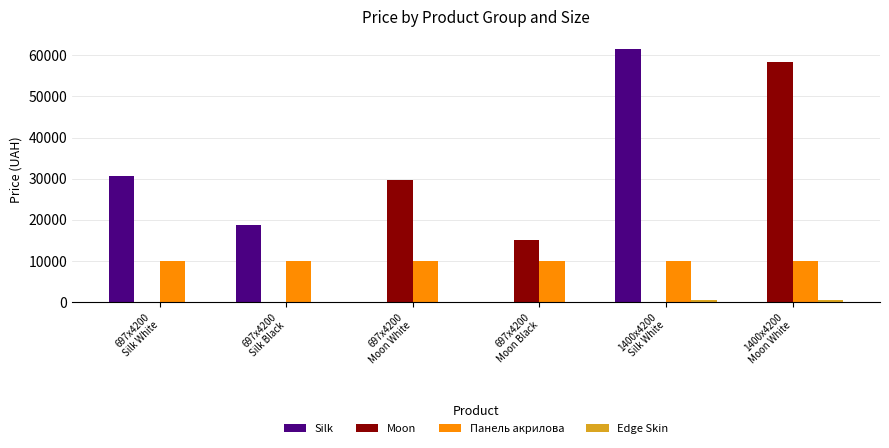

What is the highest value of the Silk series?

61434.3